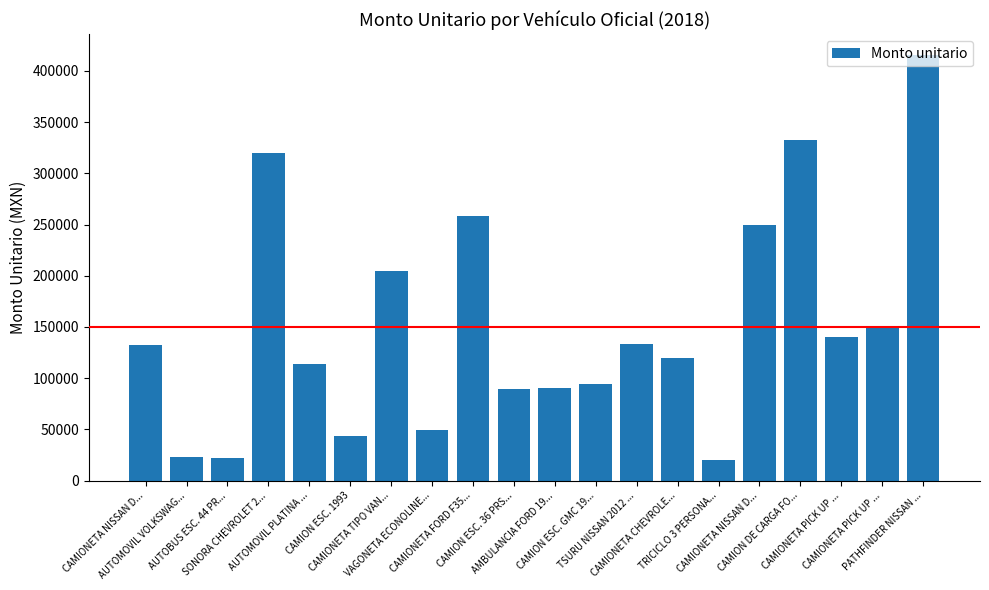

How many categories are shown in the chart?

20